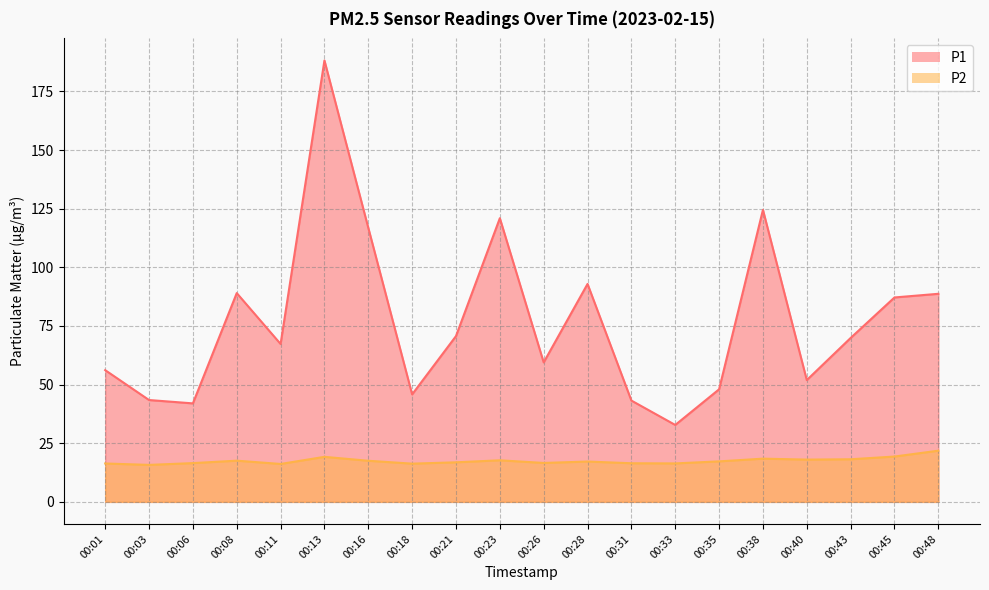

How many data points in P2 are less than 17?

9